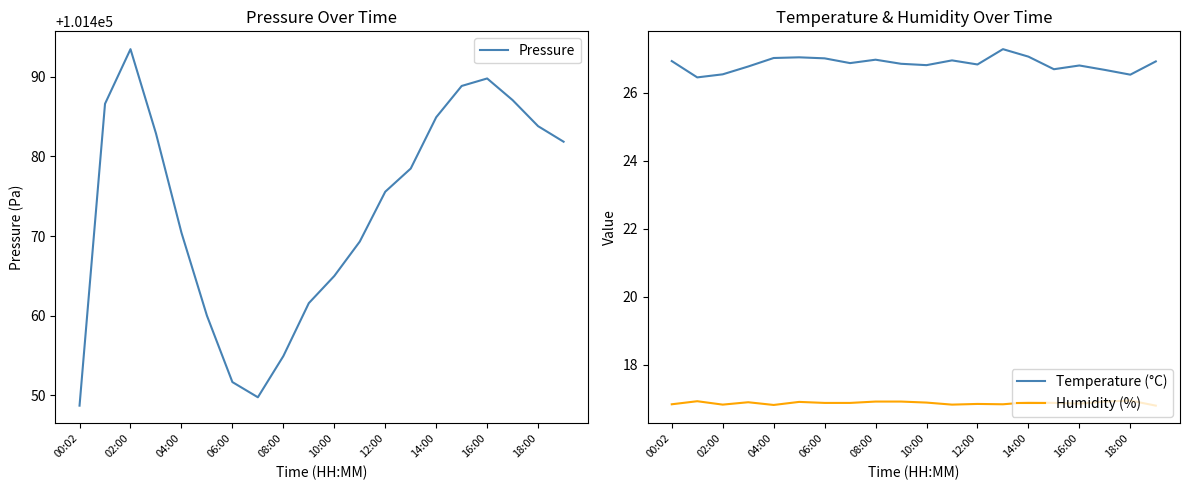

How many interior local valleys does the Humidity (%) series have?

5